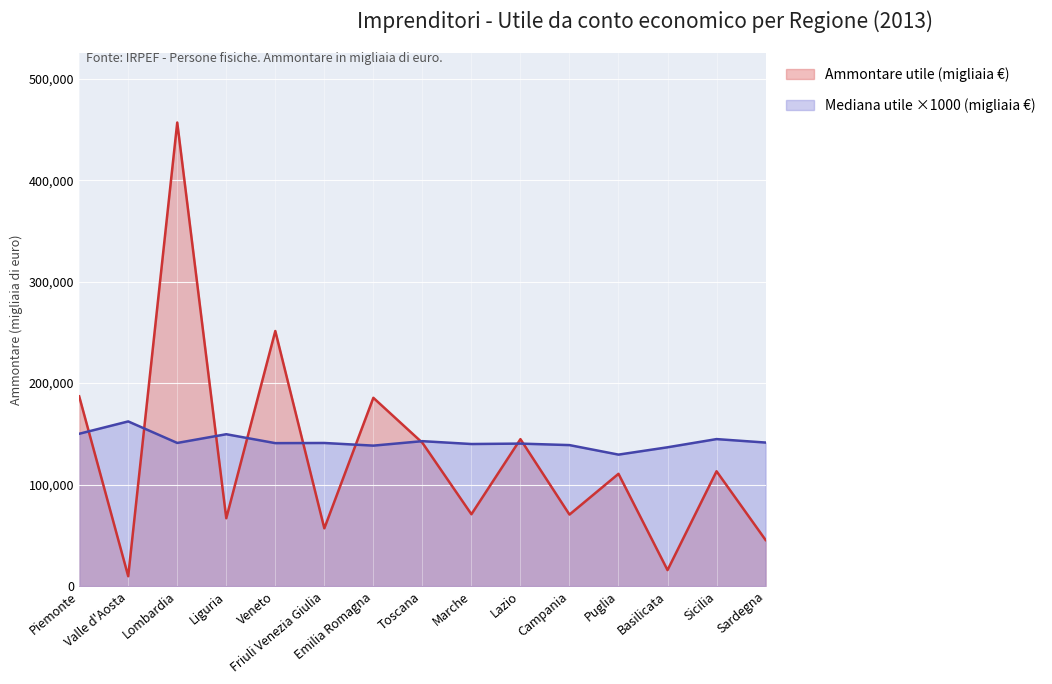

Rank the series at Sardegna from lowest to highest value.

Ammontare utile (migliaia €), Mediana utile ×1000 (migliaia €)